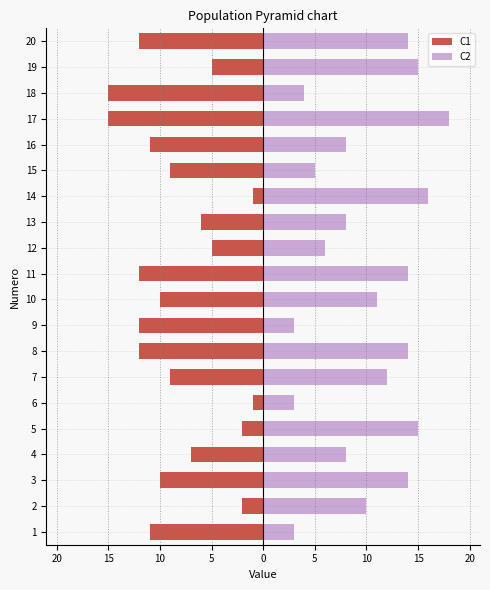

What are all the series names shown in the legend?

C1, C2